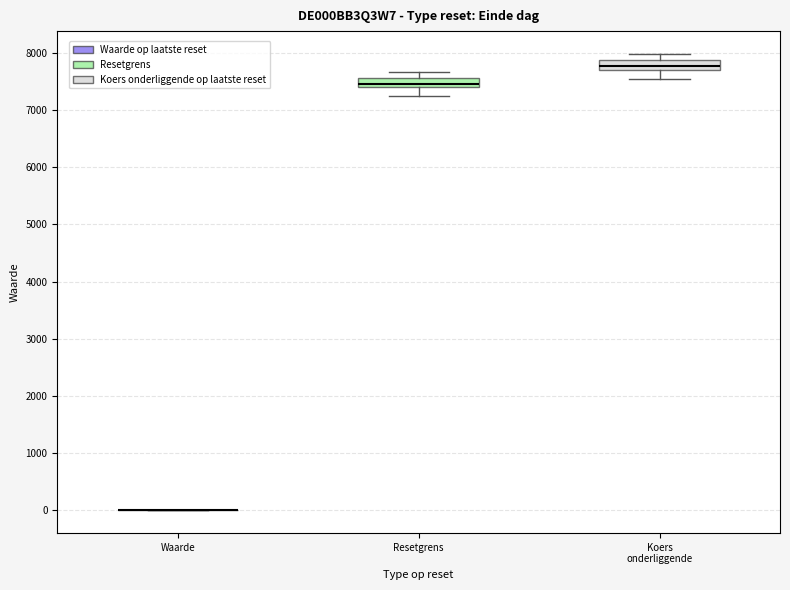

Where does the lower whisker of the box for Koers onderliggende end on the y-axis? The values are not printed on the chart, so give them approximately, as read against the axis.

7500